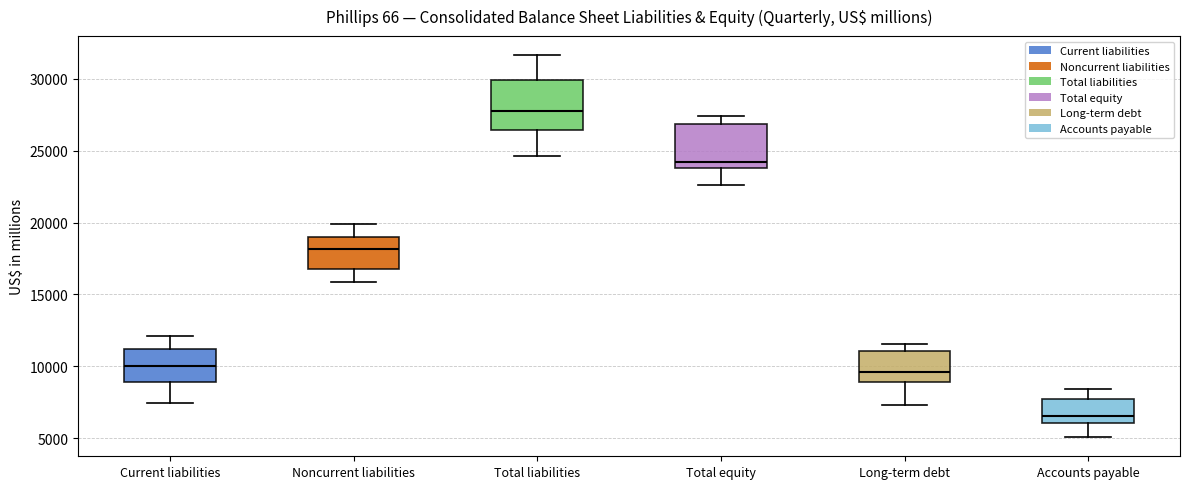

Which box's median line is the lowest?

Accounts payable